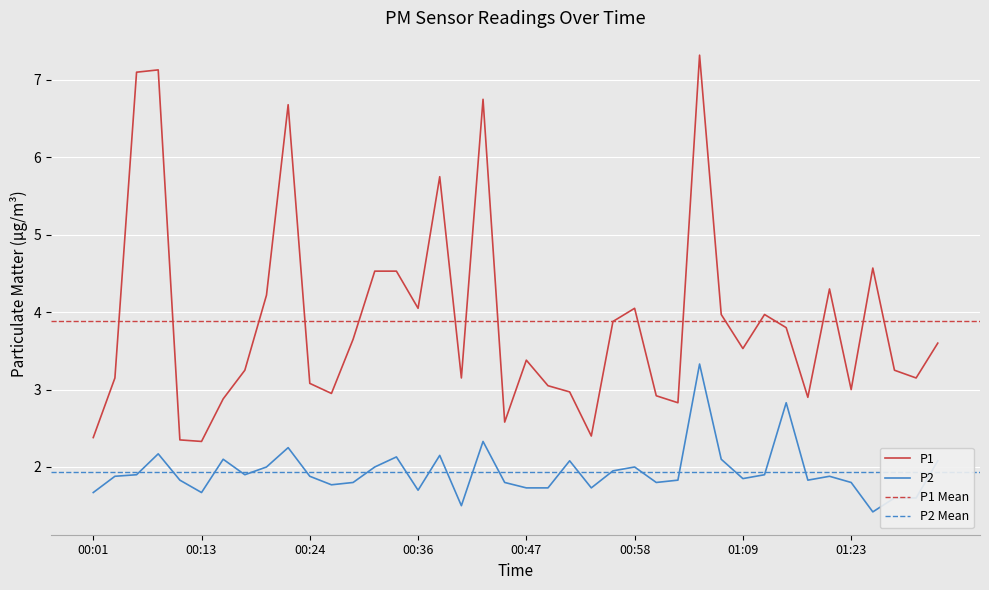

At which label does P2 reach its peak?

01:05